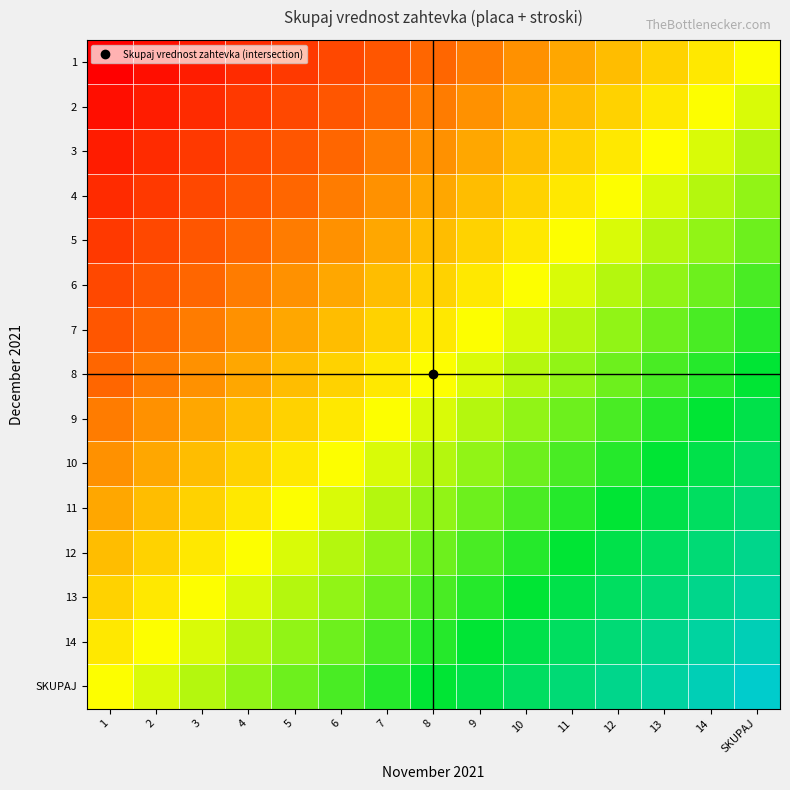

Reading left to right, transcribe all the data shown in this chart.

1: 1=-1.0	2=-0.9	3=-0.9	4=-0.8	5=-0.7	6=-0.6	7=-0.6	8=-0.5	9=-0.4	10=-0.4	11=-0.3	12=-0.2	13=-0.1	14=-0.1	SKUPAJ=0.0
2: 1=-0.9	2=-0.9	3=-0.8	4=-0.7	5=-0.6	6=-0.6	7=-0.5	8=-0.4	9=-0.4	10=-0.3	11=-0.2	12=-0.1	13=-0.1	14=0.0	SKUPAJ=0.1
3: 1=-0.9	2=-0.8	3=-0.7	4=-0.6	5=-0.6	6=-0.5	7=-0.4	8=-0.4	9=-0.3	10=-0.2	11=-0.1	12=-0.1	13=-0.0	14=0.1	SKUPAJ=0.1
4: 1=-0.8	2=-0.7	3=-0.6	4=-0.6	5=-0.5	6=-0.4	7=-0.4	8=-0.3	9=-0.2	10=-0.1	11=-0.1	12=0.0	13=0.1	14=0.1	SKUPAJ=0.2
5: 1=-0.7	2=-0.6	3=-0.6	4=-0.5	5=-0.4	6=-0.4	7=-0.3	8=-0.2	9=-0.1	10=-0.1	11=0.0	12=0.1	13=0.1	14=0.2	SKUPAJ=0.3
6: 1=-0.6	2=-0.6	3=-0.5	4=-0.4	5=-0.4	6=-0.3	7=-0.2	8=-0.1	9=-0.1	10=0.0	11=0.1	12=0.1	13=0.2	14=0.3	SKUPAJ=0.4
7: 1=-0.6	2=-0.5	3=-0.4	4=-0.4	5=-0.3	6=-0.2	7=-0.1	8=-0.1	9=0.0	10=0.1	11=0.1	12=0.2	13=0.3	14=0.4	SKUPAJ=0.4
8: 1=-0.5	2=-0.4	3=-0.4	4=-0.3	5=-0.2	6=-0.1	7=-0.1	8=0.0	9=0.1	10=0.1	11=0.2	12=0.3	13=0.4	14=0.4	SKUPAJ=0.5
9: 1=-0.4	2=-0.4	3=-0.3	4=-0.2	5=-0.1	6=-0.1	7=-0.0	8=0.1	9=0.1	10=0.2	11=0.3	12=0.4	13=0.4	14=0.5	SKUPAJ=0.6
10: 1=-0.4	2=-0.3	3=-0.2	4=-0.1	5=-0.1	6=0.0	7=0.1	8=0.1	9=0.2	10=0.3	11=0.4	12=0.4	13=0.5	14=0.6	SKUPAJ=0.6
11: 1=-0.3	2=-0.2	3=-0.1	4=-0.1	5=0.0	6=0.1	7=0.1	8=0.2	9=0.3	10=0.4	11=0.4	12=0.5	13=0.6	14=0.6	SKUPAJ=0.7
12: 1=-0.2	2=-0.1	3=-0.1	4=-0.0	5=0.1	6=0.1	7=0.2	8=0.3	9=0.4	10=0.4	11=0.5	12=0.6	13=0.6	14=0.7	SKUPAJ=0.8
13: 1=-0.1	2=-0.1	3=-0.0	4=0.1	5=0.1	6=0.2	7=0.3	8=0.4	9=0.4	10=0.5	11=0.6	12=0.6	13=0.7	14=0.8	SKUPAJ=0.9
14: 1=-0.1	2=0.0	3=0.1	4=0.1	5=0.2	6=0.3	7=0.4	8=0.4	9=0.5	10=0.6	11=0.6	12=0.7	13=0.8	14=0.9	SKUPAJ=0.9
SKUPAJ: 1=0.0	2=0.1	3=0.1	4=0.2	5=0.3	6=0.4	7=0.4	8=0.5	9=0.6	10=0.6	11=0.7	12=0.8	13=0.9	14=0.9	SKUPAJ=1.0